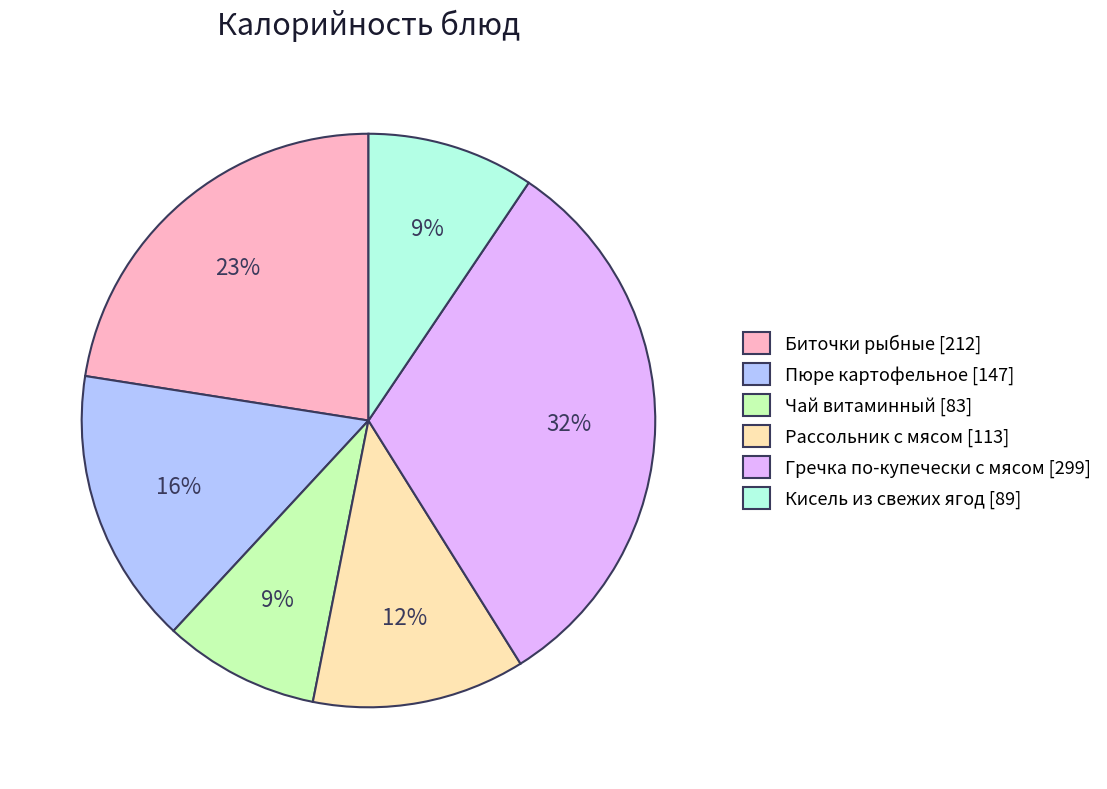

Count the number of slices in the pie.

6